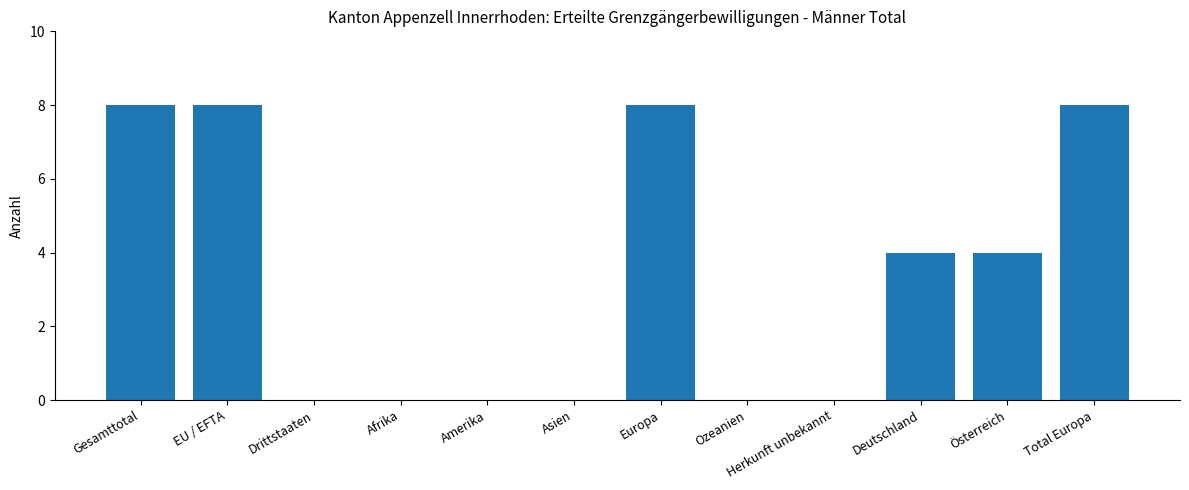

The chart shows a value of 0 at Herkunft unbekannt. True or false?

True